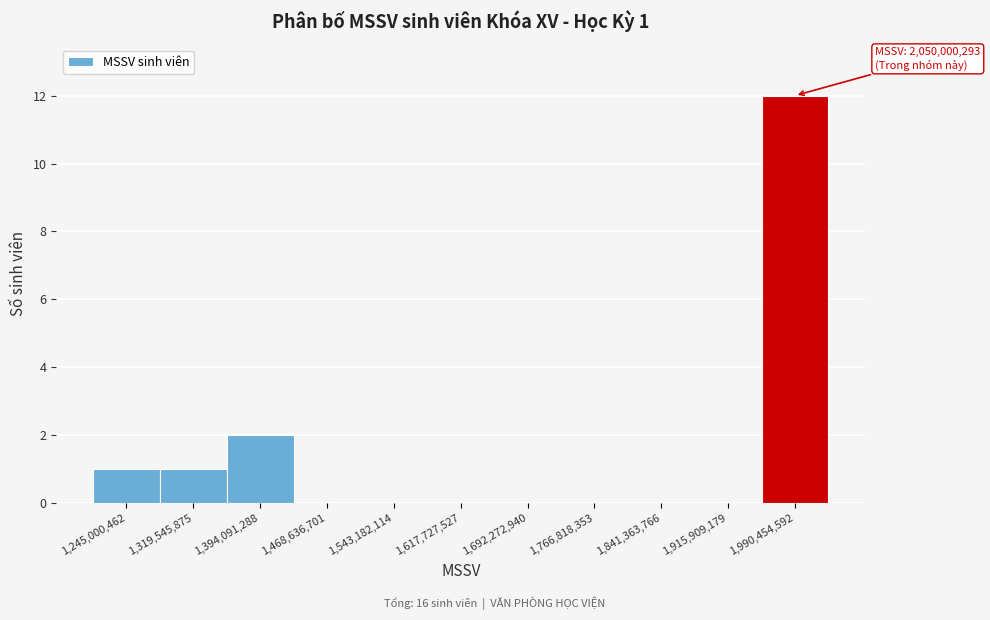

Reading left to right, list all the values displayed in this chart.

1,245,000,462=1	1,319,545,875=1	1,394,091,288=2	1,468,636,701=0	1,543,182,114=0	1,617,727,527=0	1,692,272,940=0	1,766,818,353=0	1,841,363,766=0	1,915,909,179=0	1,990,454,592=12